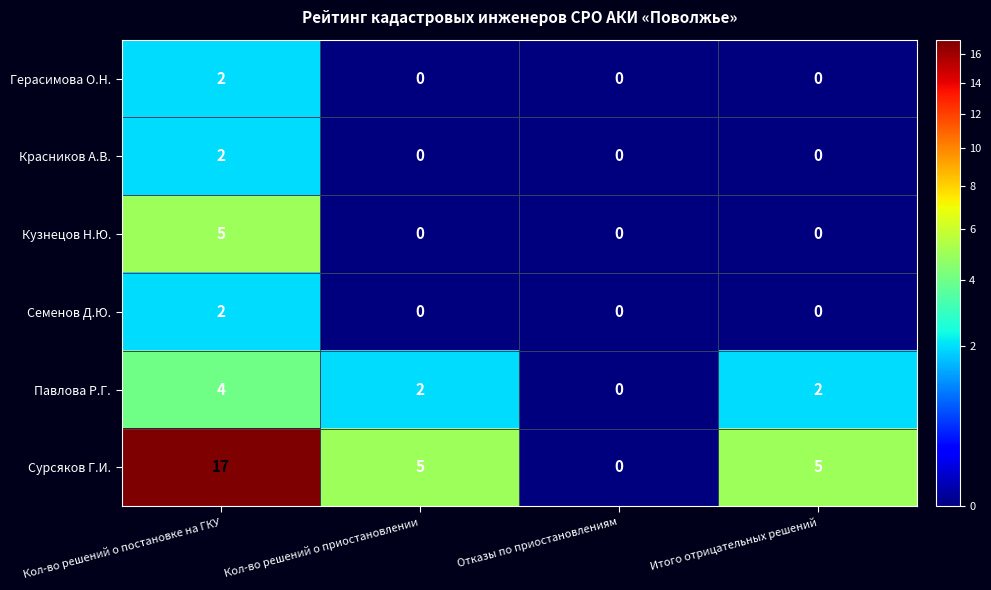

Reading left to right, what are all the values shown in this chart?

Герасимова О.Н.: 2	0	0	0
Красников А.В.: 2	0	0	0
Кузнецов Н.Ю.: 5	0	0	0
Семенов Д.Ю.: 2	0	0	0
Павлова Р.Г.: 4	2	0	2
Сурсяков Г.И.: 17	5	0	5